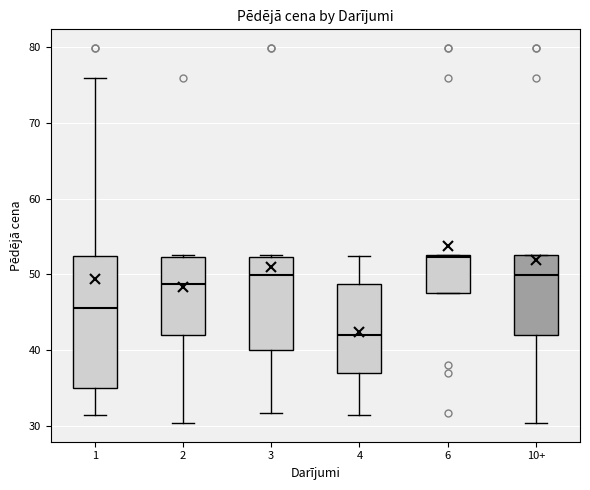

Reading left to right, transcribe this box plot: for each box, give where its median line is, the range the box spans, and where its two whiskers end, as read against the y-axis. The values are not printed on the chart, so give them approximately, as read against the axis.

1: median 46, box 35 to 52, whiskers 31 to 76
2: median 49, box 42 to 52, whiskers 30 to 53
3: median 50, box 40 to 52, whiskers 32 to 53
4: median 42, box 37 to 49, whiskers 31 to 52
6: median 52, box 48 to 53, whiskers 48 to 53
10+: median 50, box 42 to 53, whiskers 30 to 53